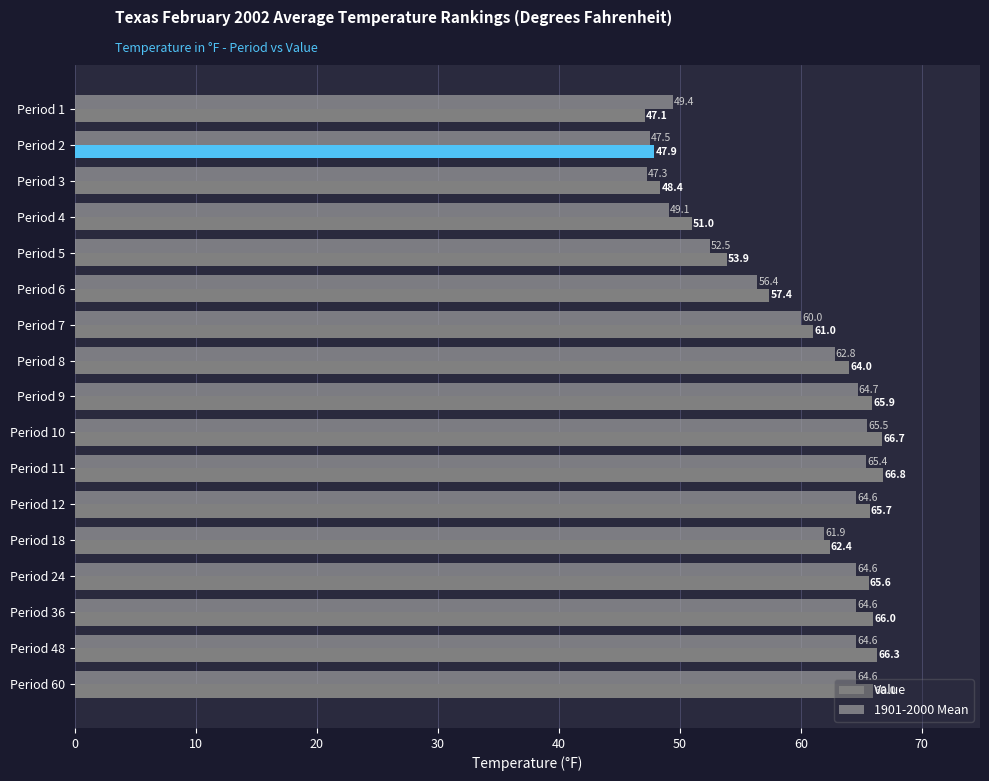

What is the spread (max minus min) of values at Period 11?

1.4